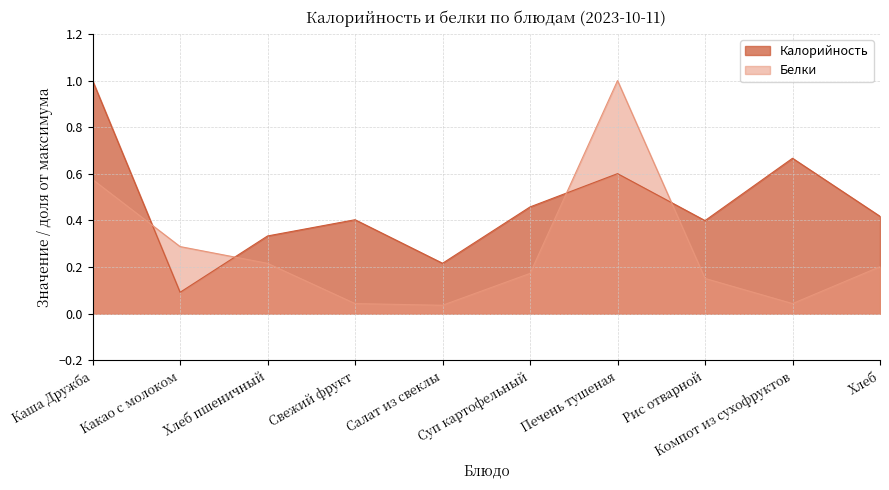

Does the chart display data point markers on the line(s)?

No